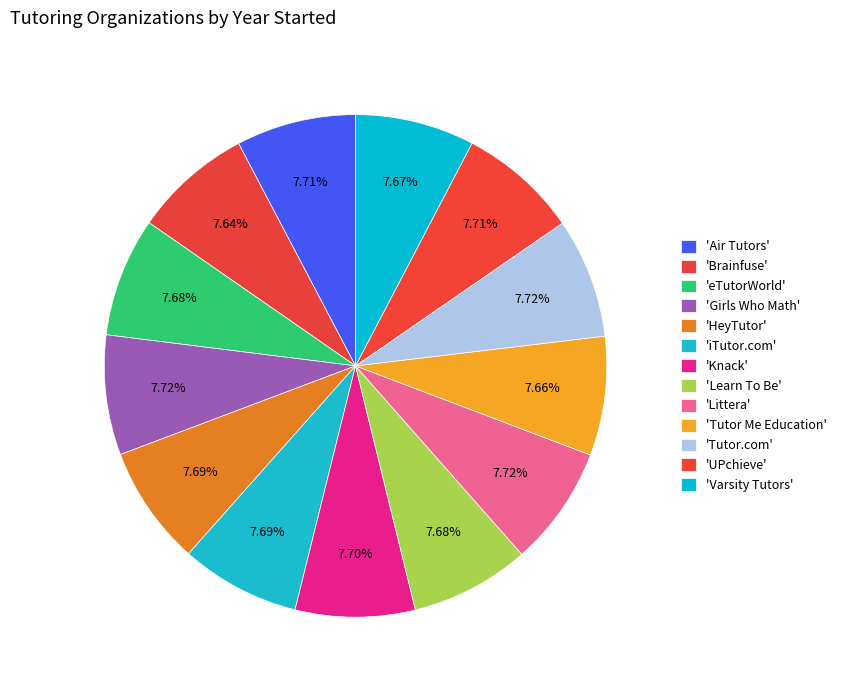

How many slices are in this pie chart?

13